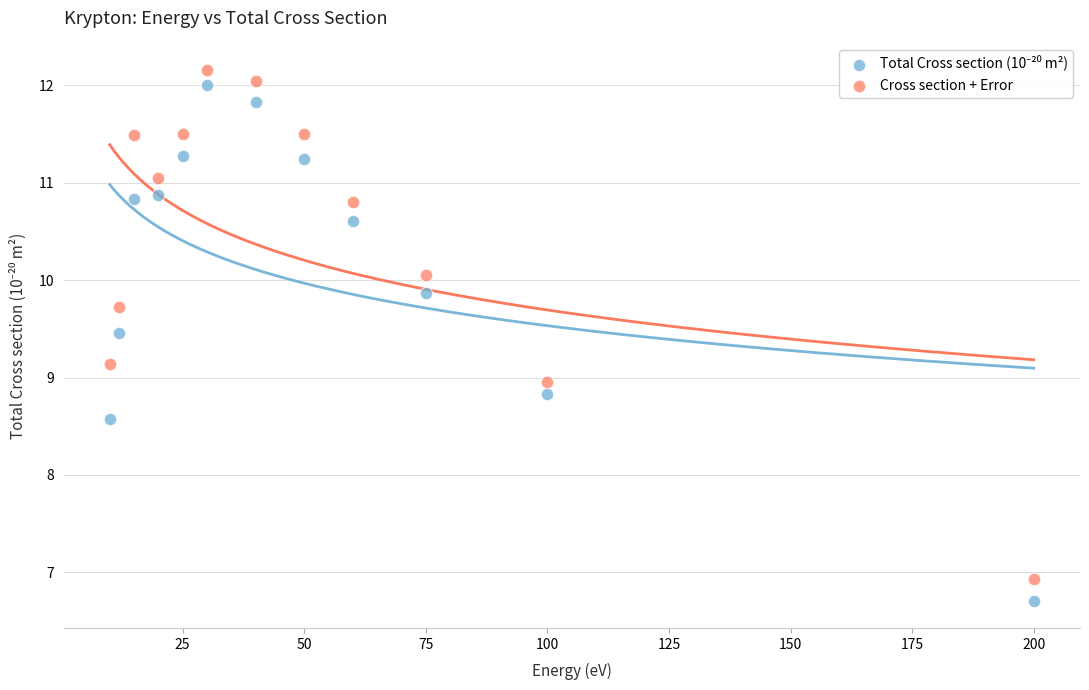

Which series contains the highest Y value?

Cross section + Error